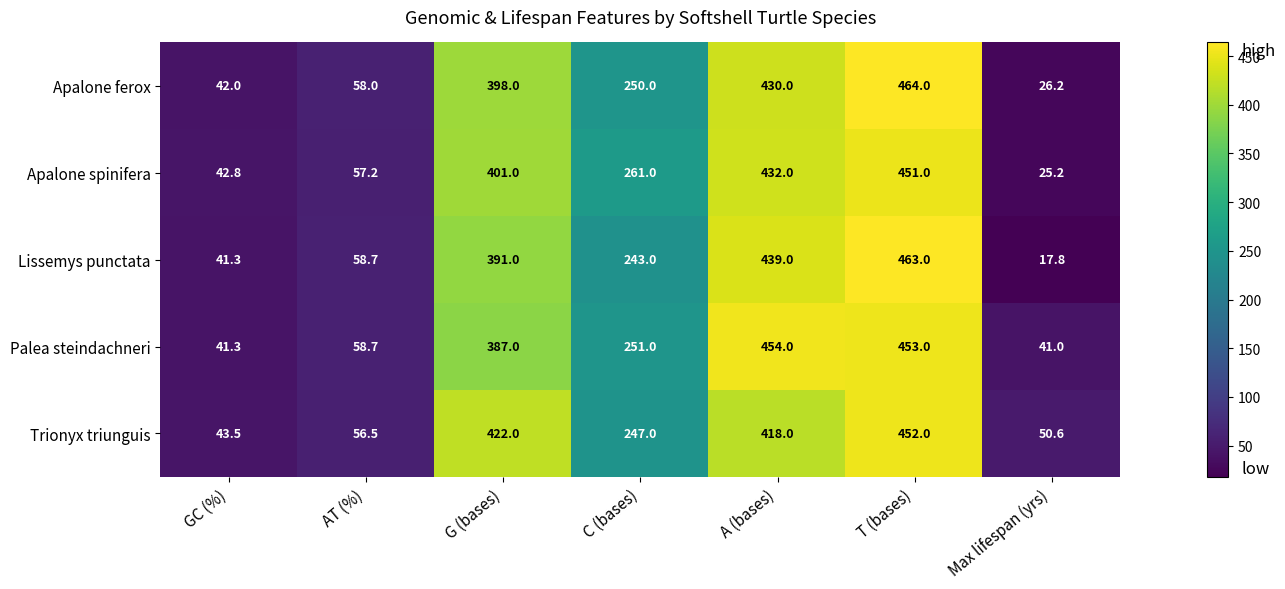

Where does the Trionyx triunguis series first go above 247?

G (bases)